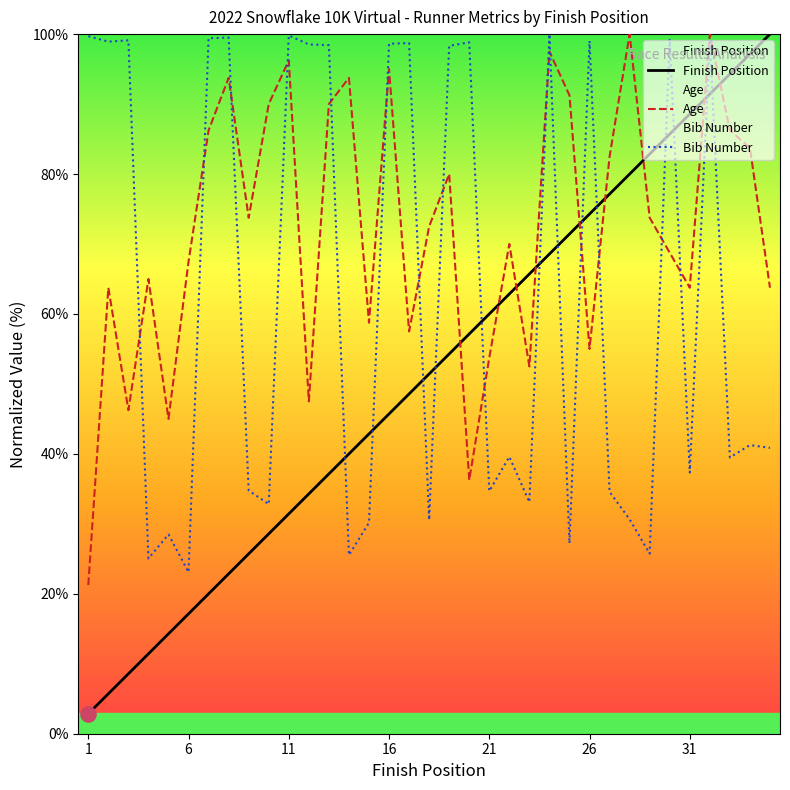

Is the value of Age at 16 greater than the value of Finish Position at 31?

Yes